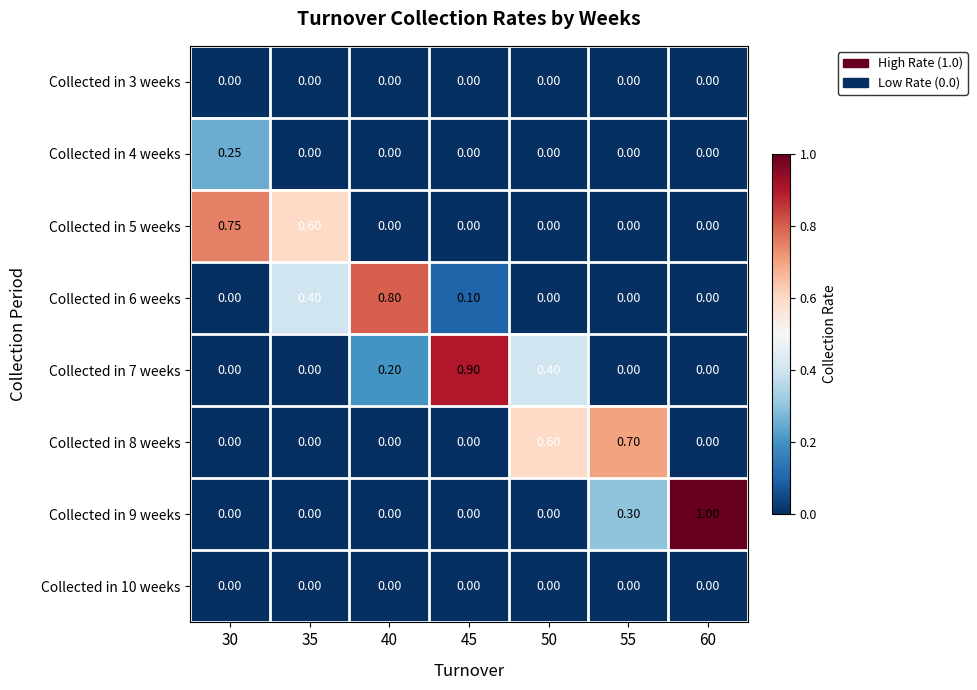

What is the total value across all series at 50?

1.0